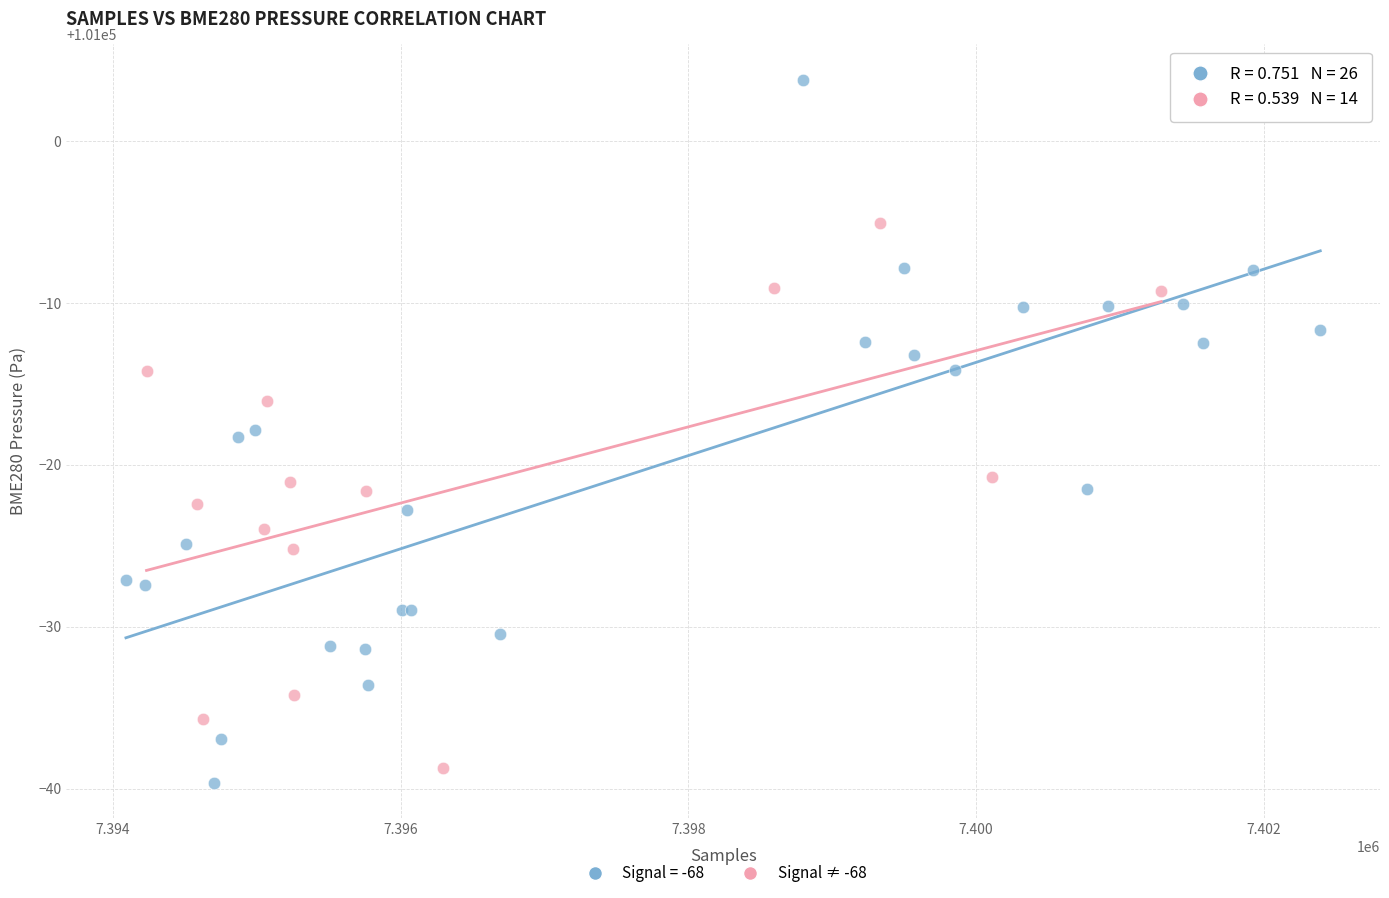

Which series has the widest spread of Y values?

Signal = -68